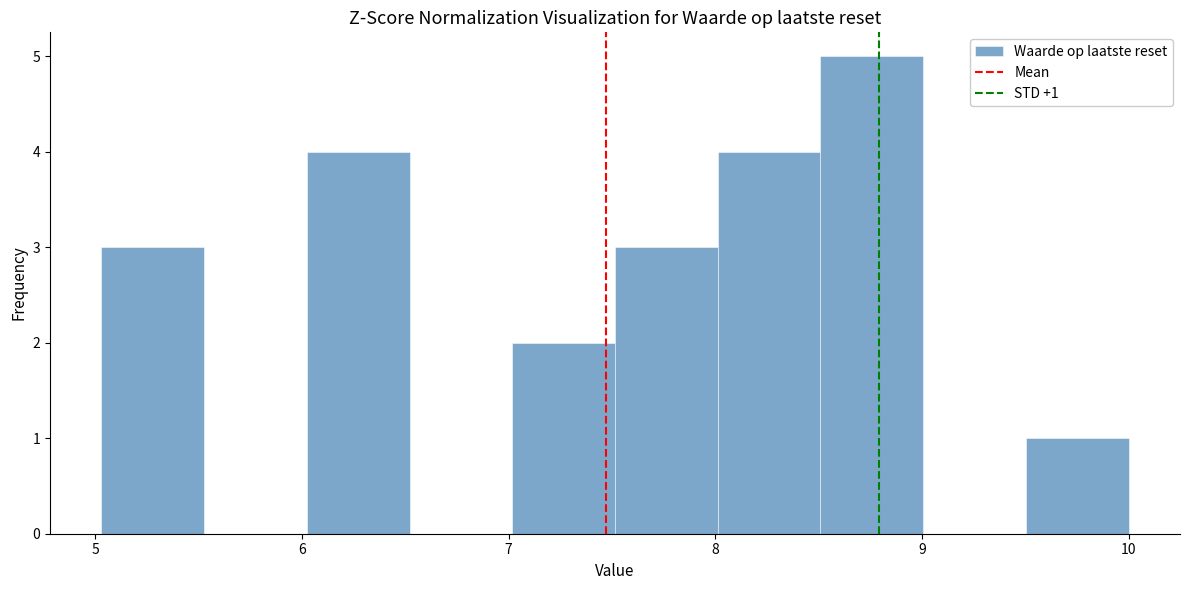

Which range on the x-axis has the tallest bar?

8.5 to 9.0